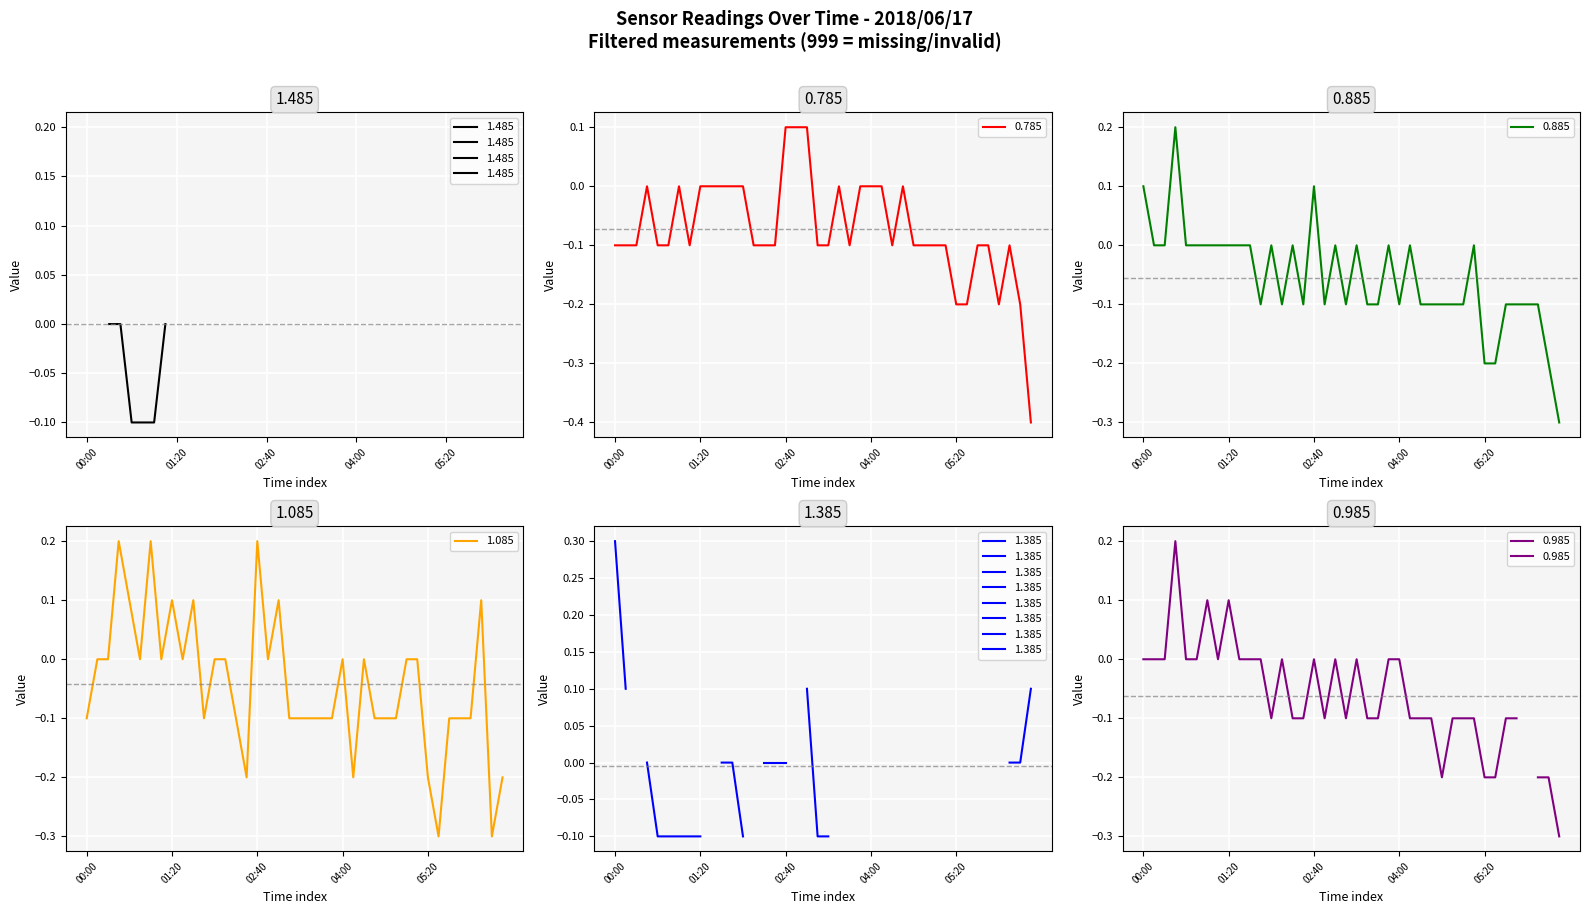

How many 0.885 values are between 0 and 1?

19